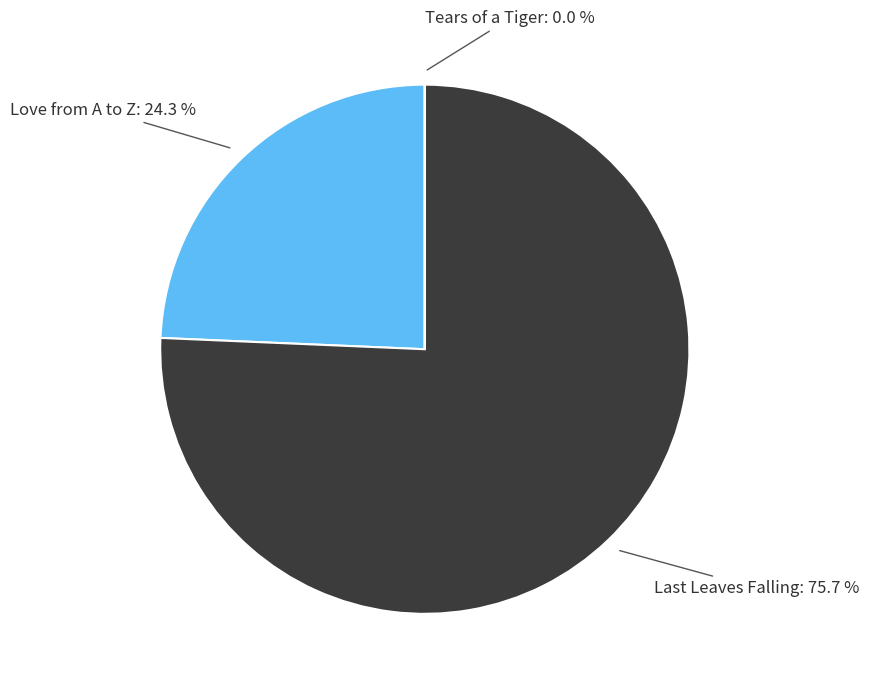

Is there a majority slice in this chart?

Yes